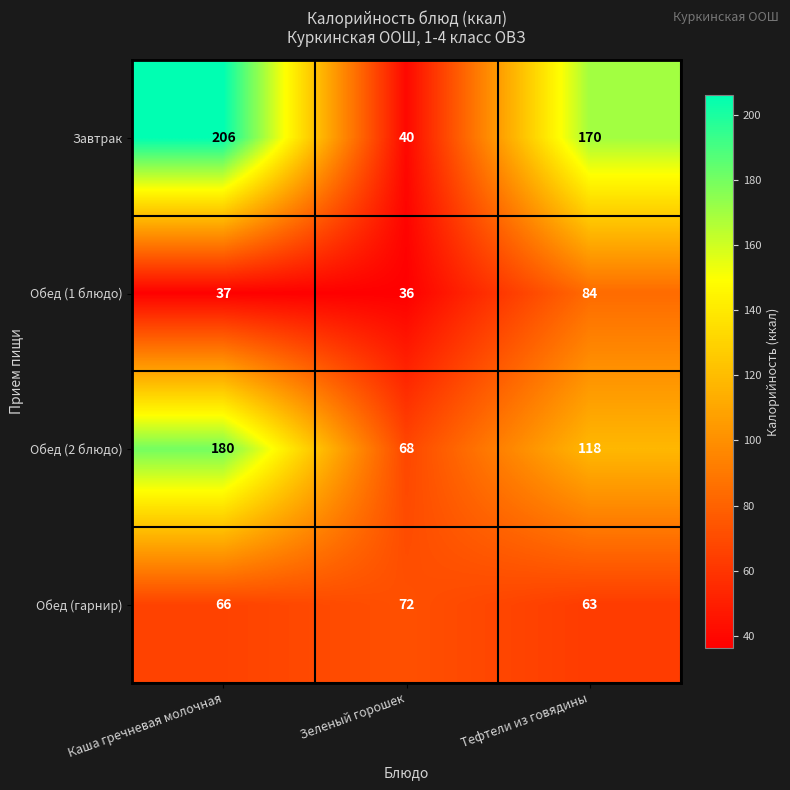

How many distinct data groups are displayed?

4